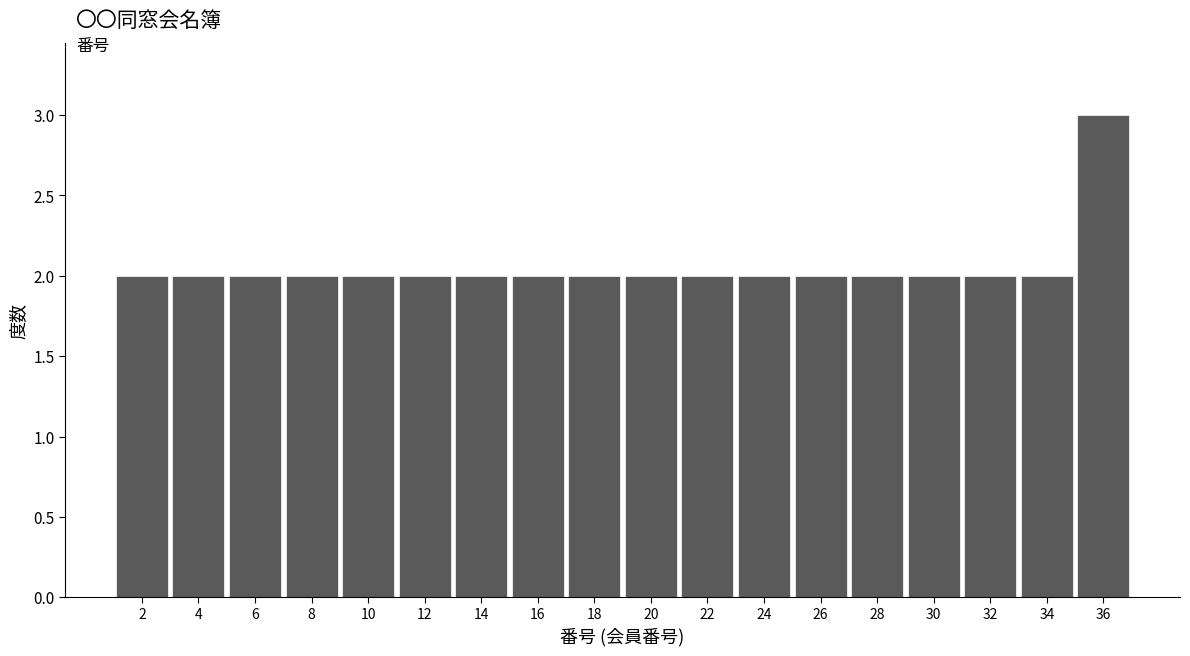

Reading left to right, list every bar in this chart as the range it spans on the x-axis followed by its height. The values are not printed on the chart, so give them approximately, as read against the axis.

1 to 3: 2
3 to 5: 2
5 to 7: 2
7 to 9: 2
9 to 11: 2
11 to 13: 2
13 to 15: 2
15 to 17: 2
17 to 19: 2
19 to 21: 2
21 to 23: 2
23 to 25: 2
25 to 27: 2
27 to 29: 2
29 to 31: 2
31 to 33: 2
33 to 35: 2
35 to 37: 3